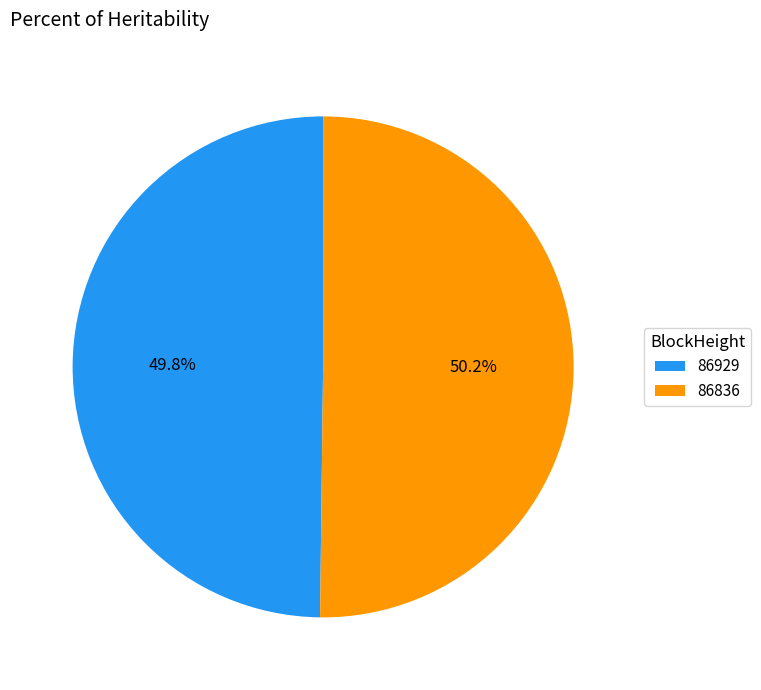

What percentage is NOT represented by 86929?

50.2%